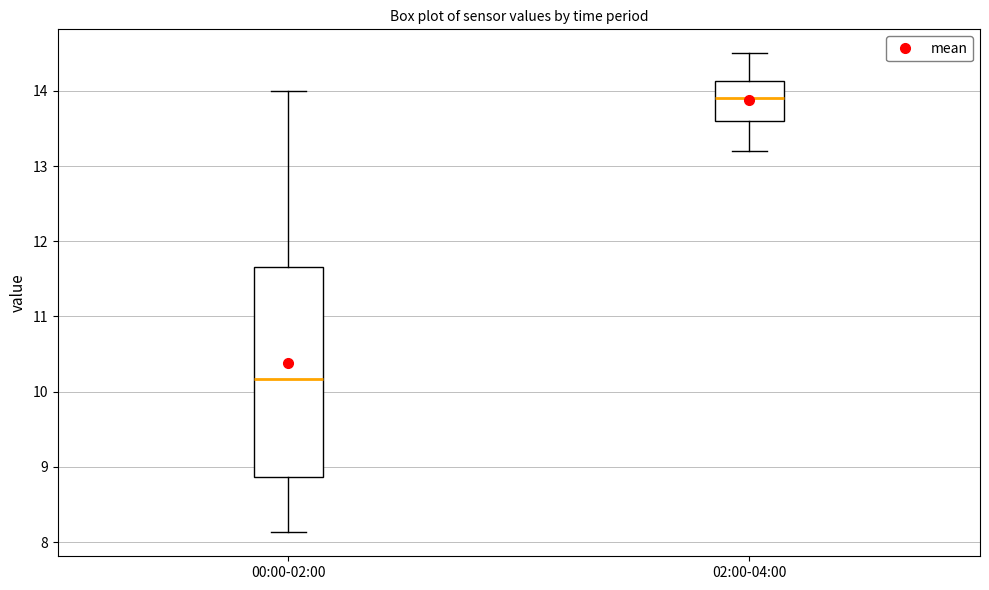

Which box's median line is the lowest?

00:00-02:00